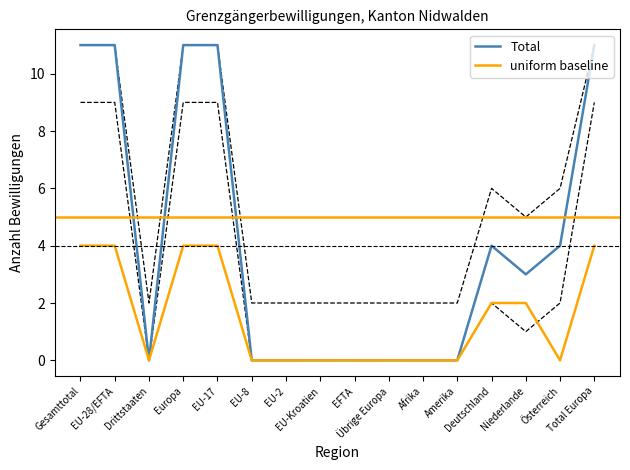

At how many categories does at least one series exceed 3?

7